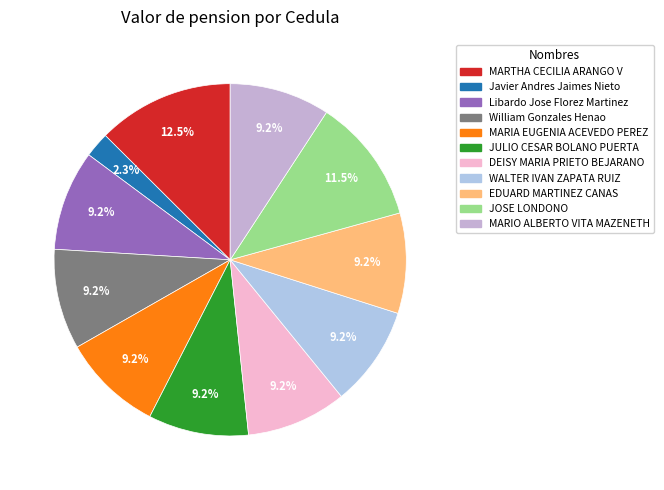

Is there a majority slice in this chart?

No